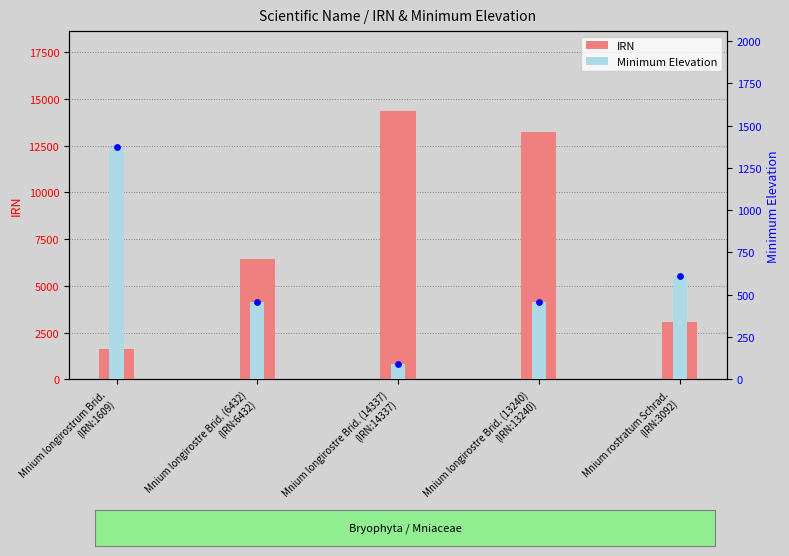

Which series has the largest Y range (max minus min)?

IRN